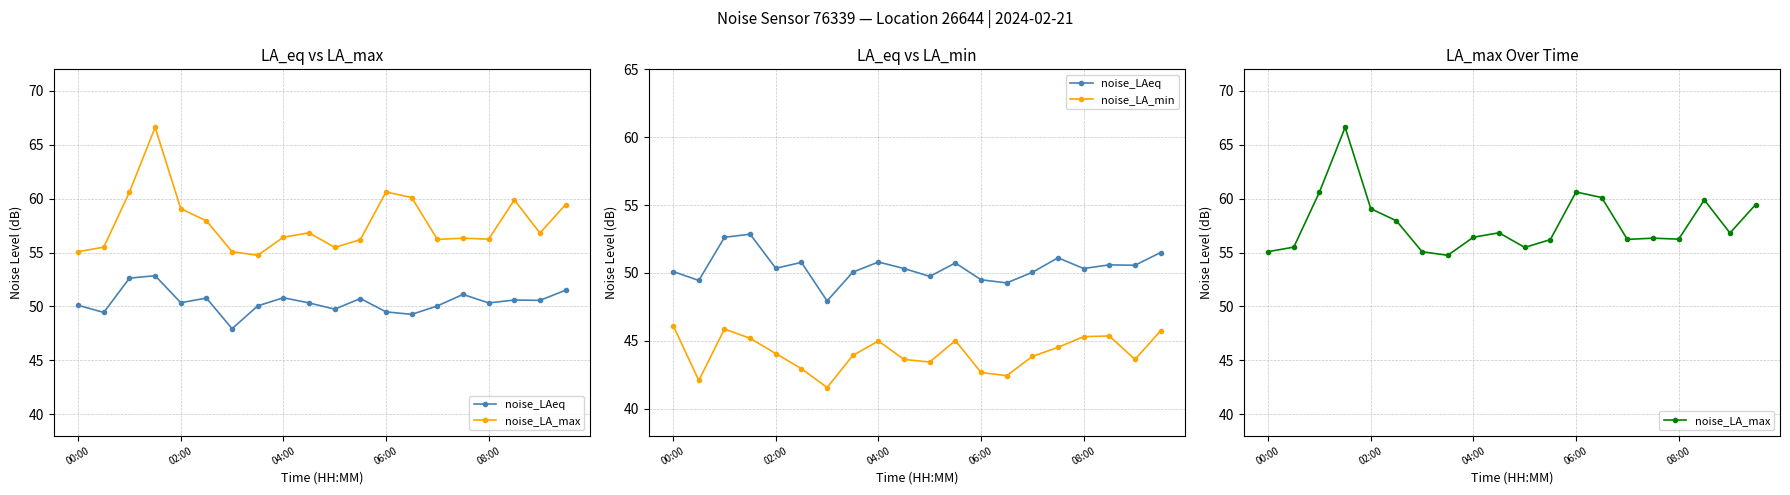

Reading left to right, extract all data points from this chart.

noise_LAeq: 50.1	49.4	52.6	52.9	50.3	50.8	47.9	50.0	50.8	50.3	49.7	50.7	49.5	49.3	50.0	51.1	50.3	50.6	50.6	51.5
noise_LA_max: 55.1	55.5	60.6	66.6	59.1	57.9	55.1	54.7	56.4	56.8	55.5	56.2	60.6	60.1	56.2	56.3	56.2	59.9	56.8	59.5
noise_LA_min: 46.1	42.1	45.9	45.2	44.0	42.9	41.5	43.9	45.0	43.6	43.4	45.0	42.7	42.4	43.8	44.5	45.3	45.4	43.6	45.7